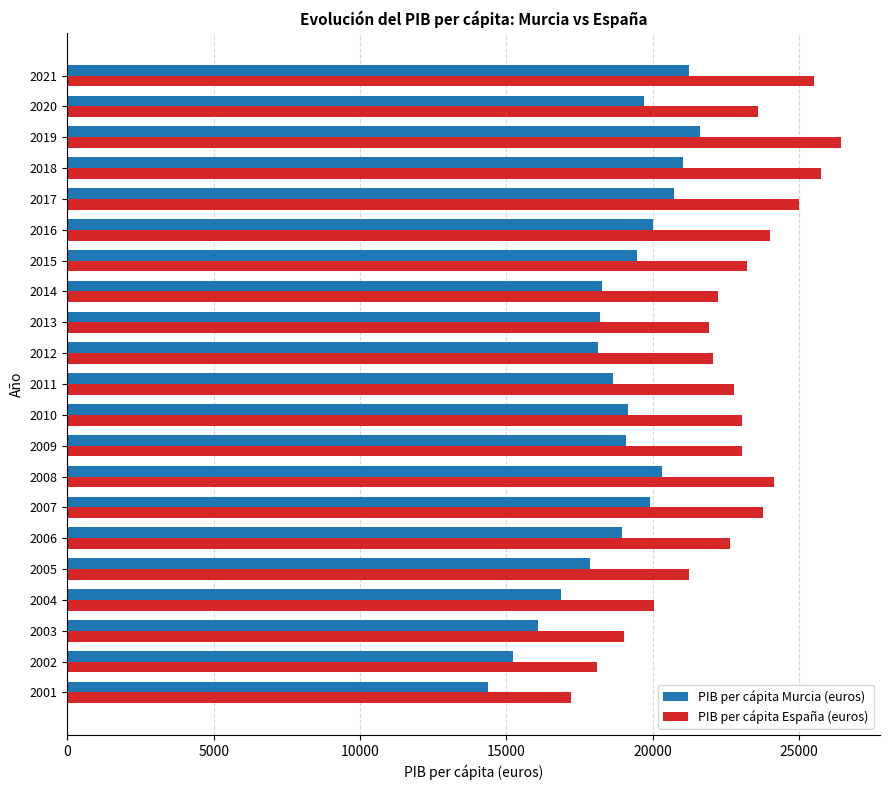

Rank the series by their average value, from highest to lowest.

PIB per cápita España (euros), PIB per cápita Murcia (euros)